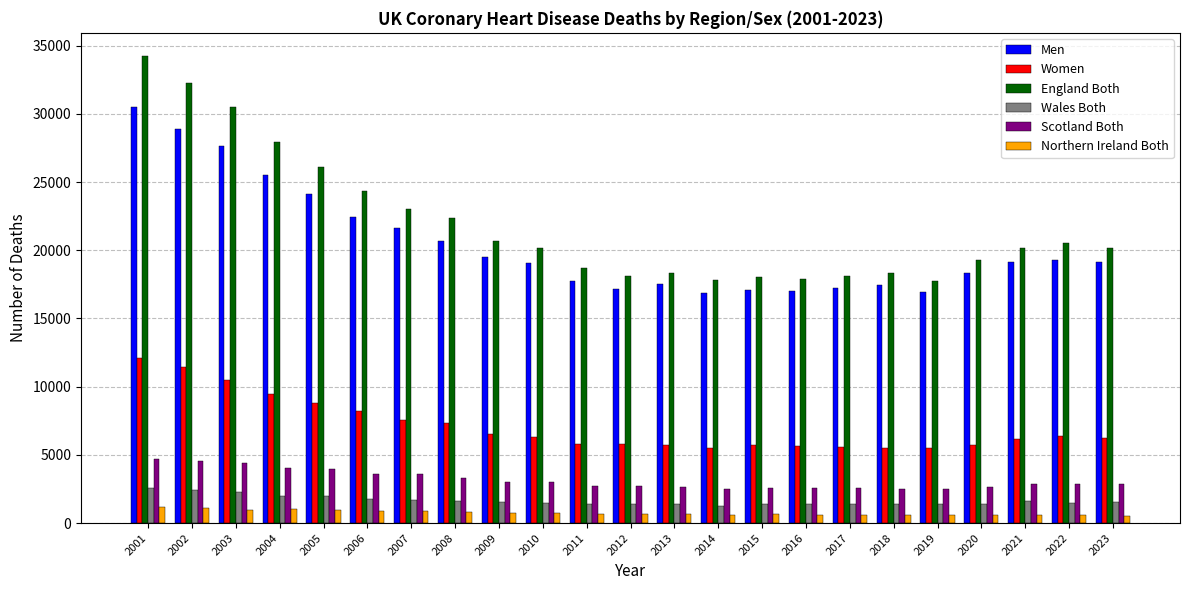

What is the value of the Wales Both bar at the 21st from the left?

1608